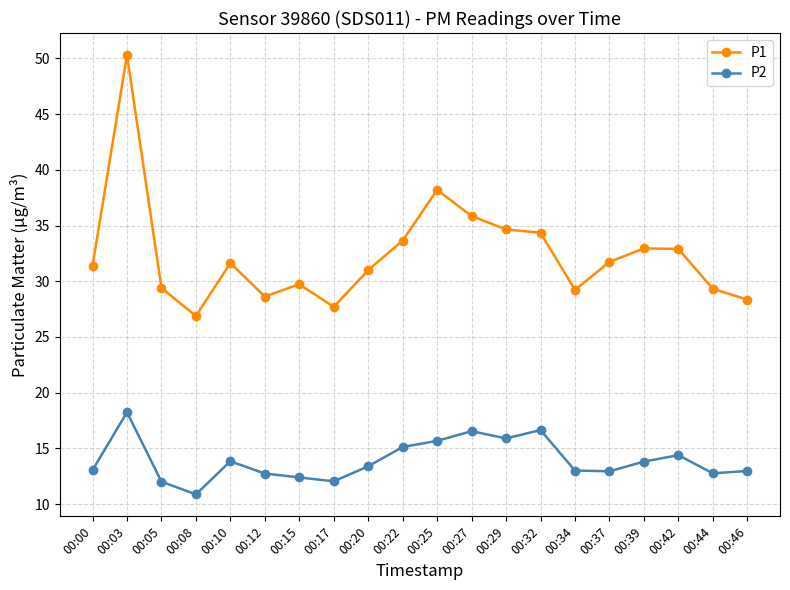

The P2 series shows 17.4 at 00:05. True or false?

False